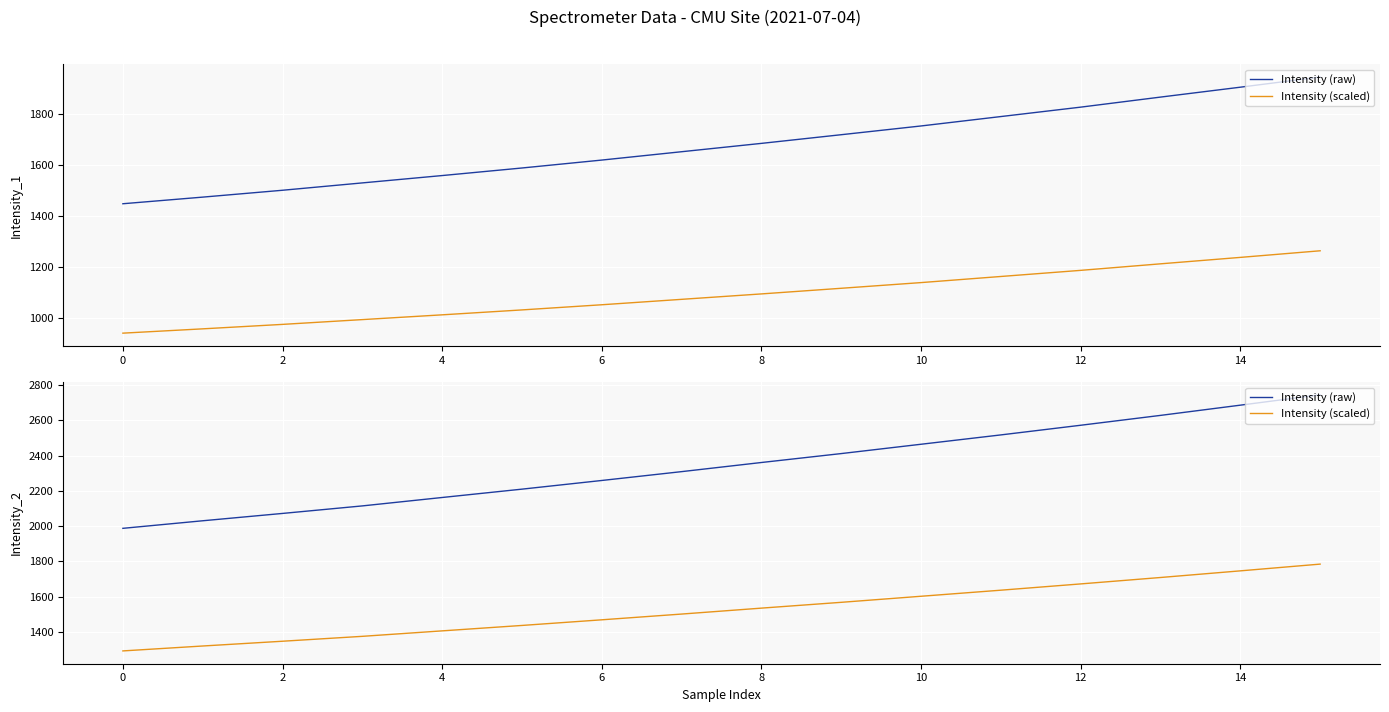

Is this an area chart (filled region under the line)?

No